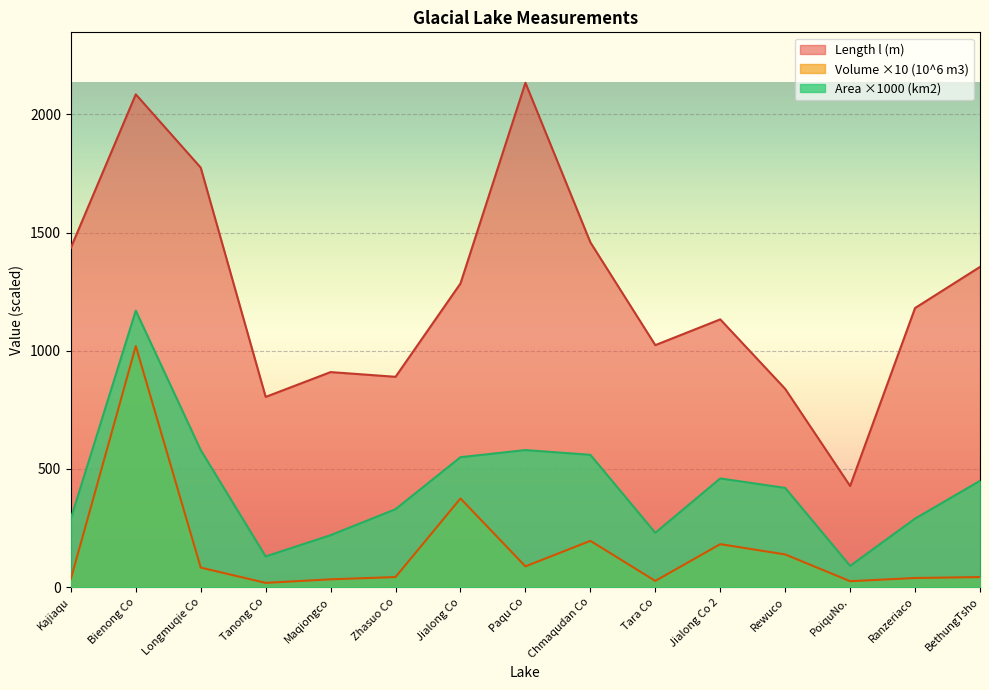

Which series has the largest total across all categories?

Length l (m)